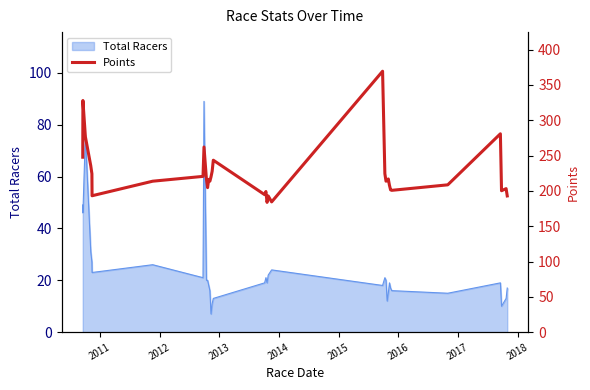

What is the minimum value for Total Racers?

7